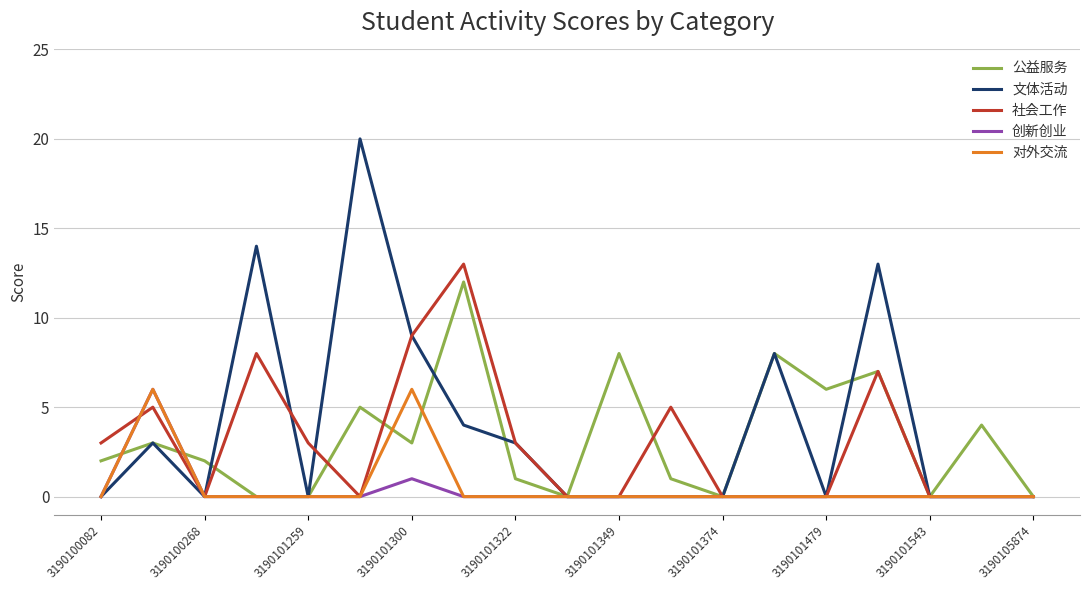

What is the highest value of the 公益服务 series?

12